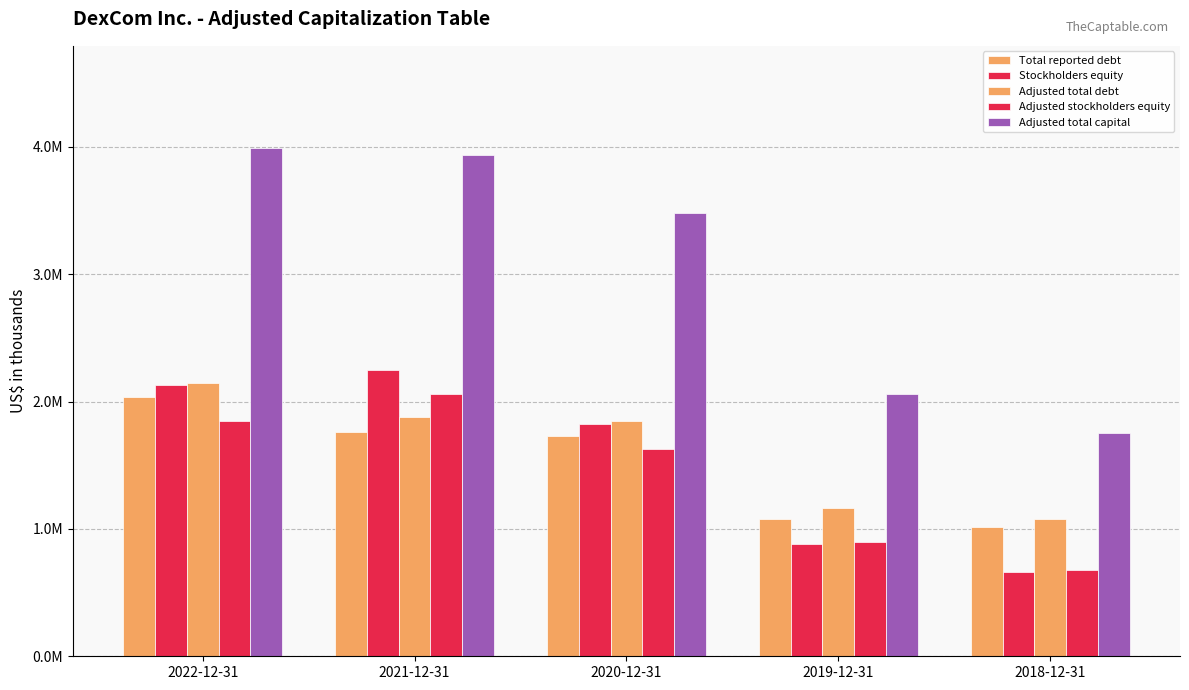

Which category has the lowest value in the Adjusted stockholders equity series?

2018-12-31